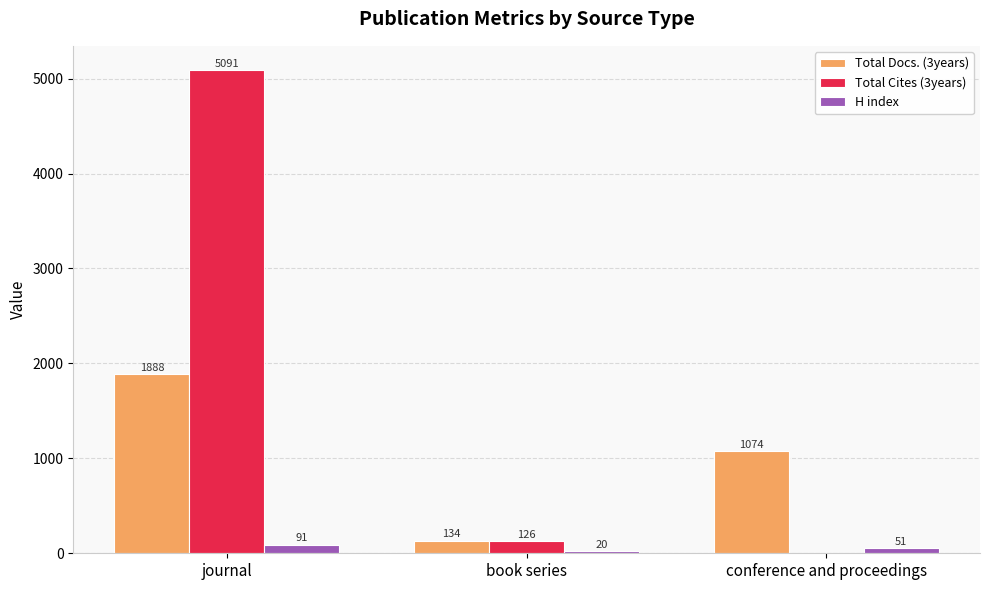

Is the value of H index at journal greater than the value of Total Docs. (3years) at conference and proceedings?

No